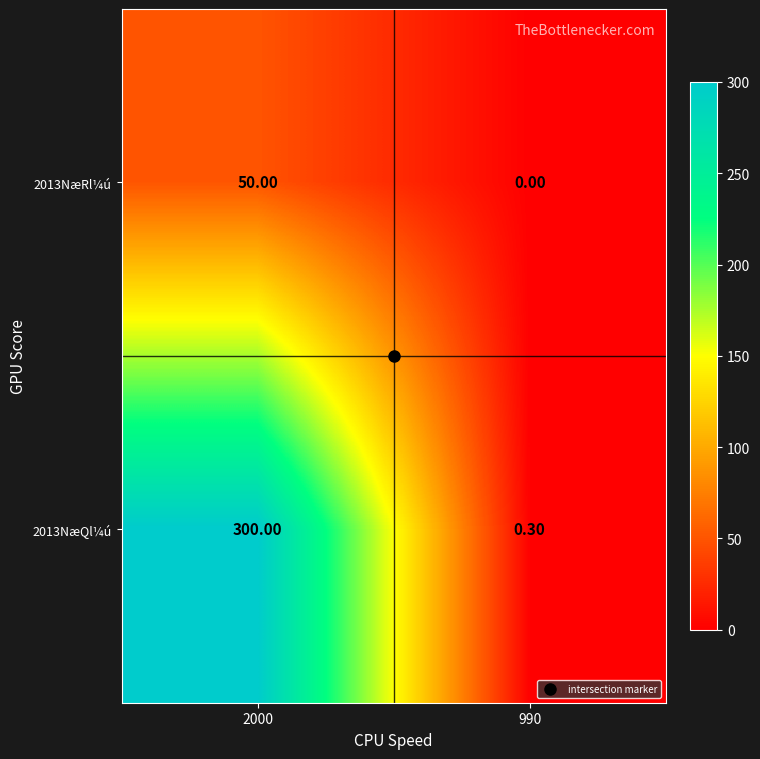

What is the sum of the 2013NæQl¼ú values at 990 and 2000?

300.3